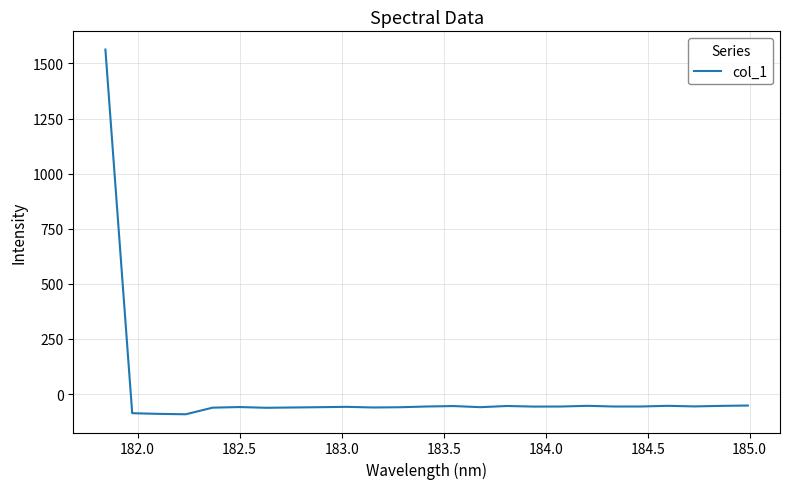

What is the greatest value displayed?

1563.2